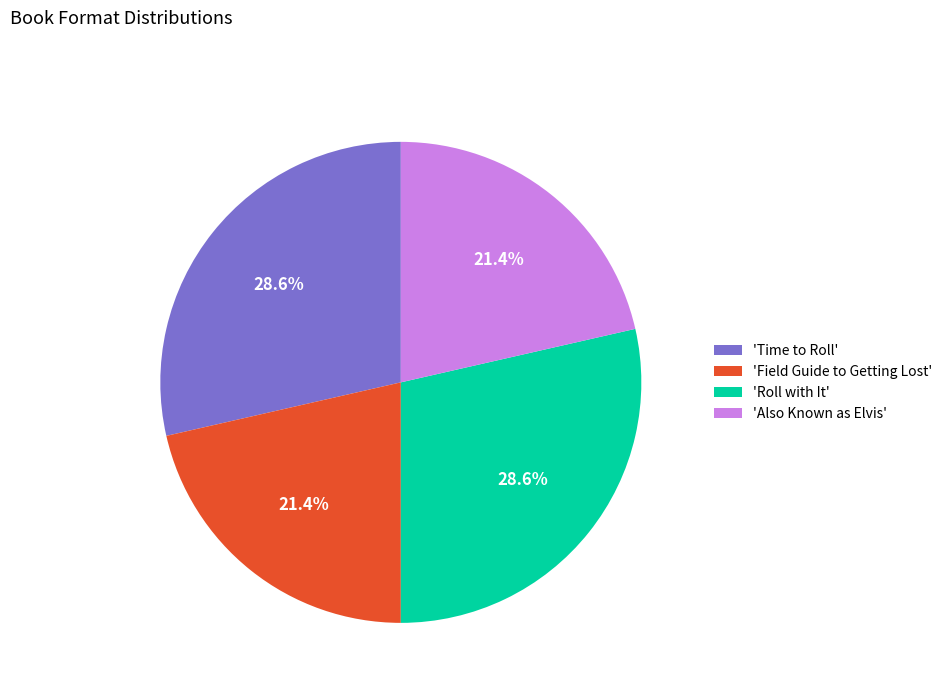

To the nearest percent, what is the difference between the largest and smallest slice percentages?

7%